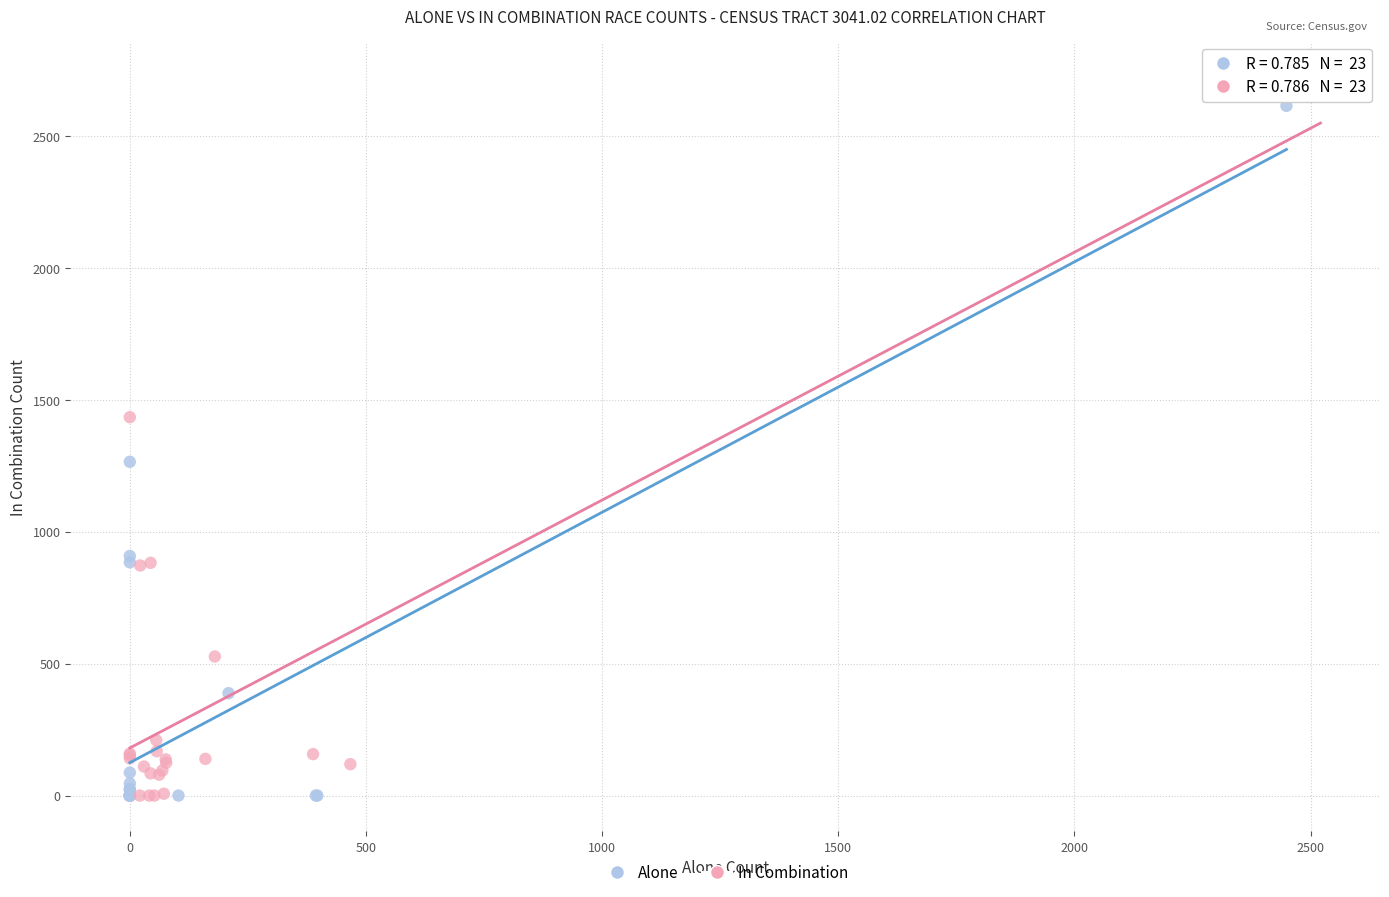

Which series contains the highest Y value?

In Combination